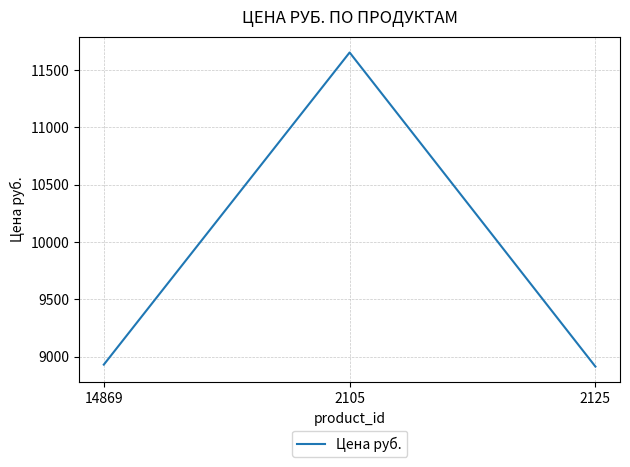

True or false: the data shows 12964 at 2125.

False